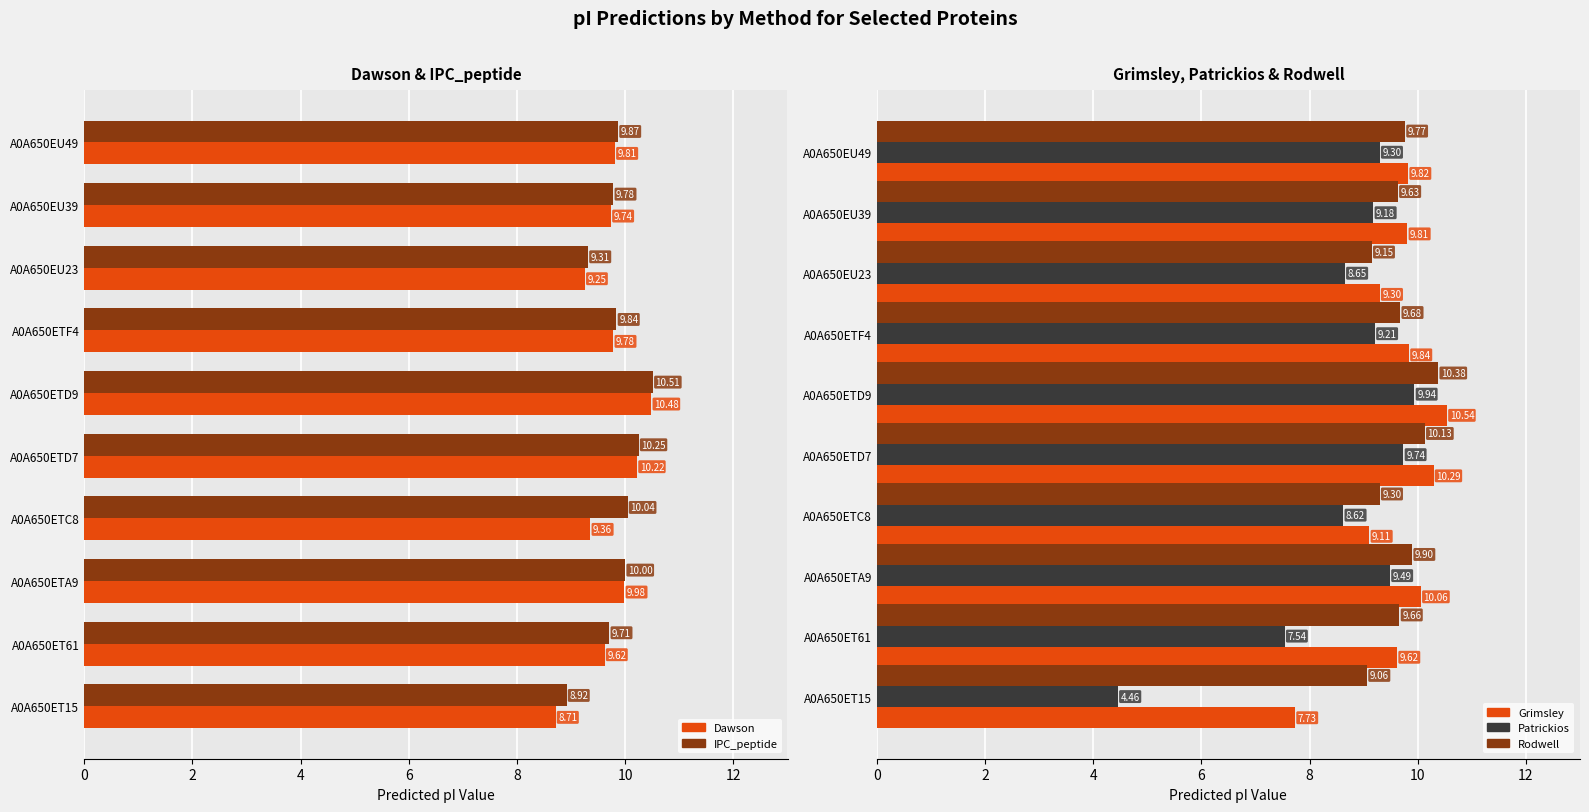

What is the maximum value for Grimsley?

10.5